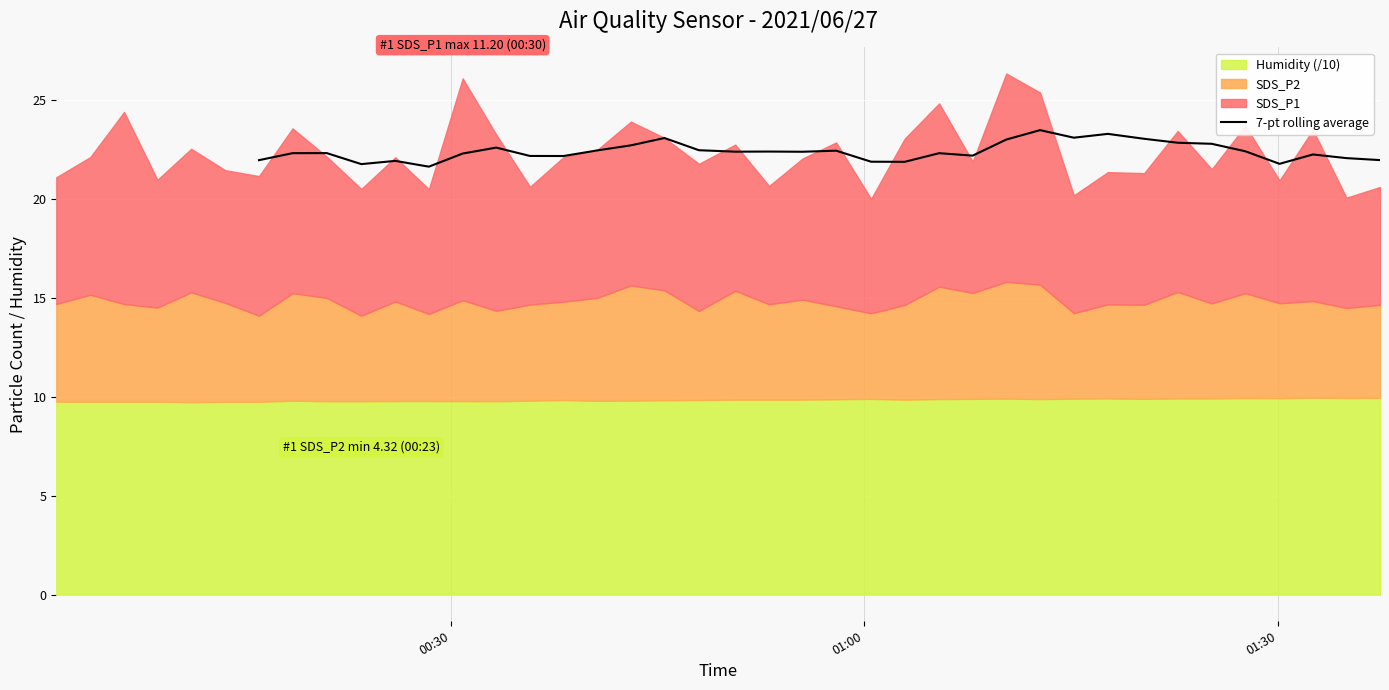

What is the highest value of the 7-pt rolling average series?

23.5